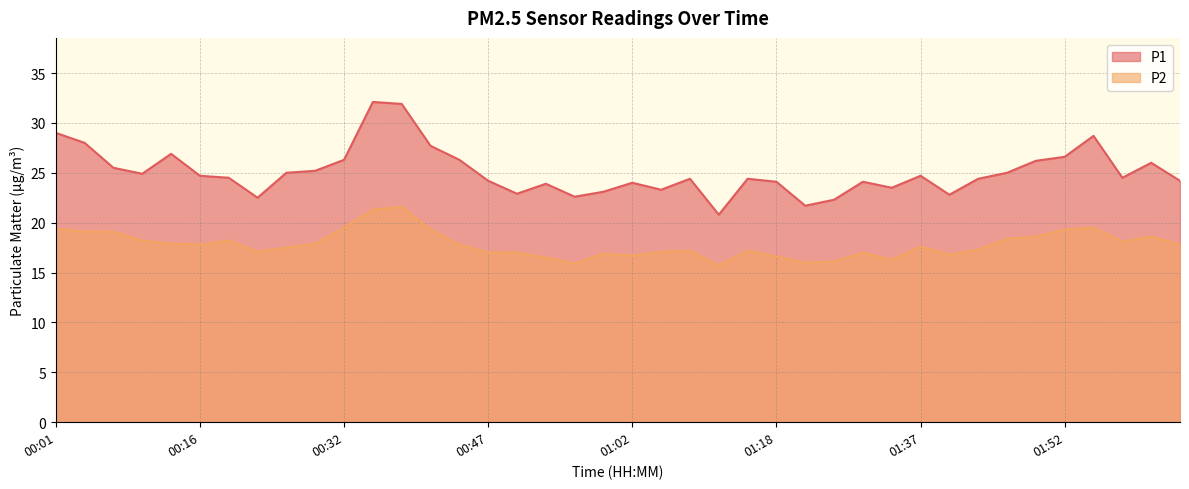

Reading left to right, list all the values displayed in this chart.

P1: 29.0	28.0	25.5	24.9	26.9	24.7	24.5	22.5	25.0	25.2	26.3	32.1	31.9	27.7	26.3	24.2	22.9	23.9	22.6	23.1	24.0	23.3	24.4	20.8	24.4	24.1	21.7	22.3	24.1	23.5	24.7	22.8	24.4	25.0	26.2	26.6	28.7	24.5	26.0	24.2
P2: 19.4	19.1	19.1	18.2	17.9	17.8	18.2	17.1	17.5	17.9	19.5	21.3	21.6	19.3	17.8	17.0	17.0	16.5	15.9	16.9	16.7	17.1	17.2	15.7	17.2	16.6	16.0	16.1	17.0	16.3	17.6	16.8	17.3	18.4	18.6	19.3	19.5	18.1	18.6	17.8